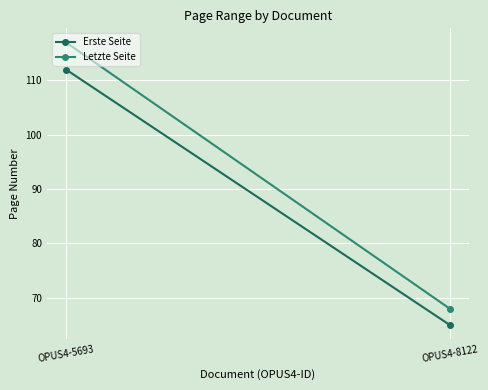

True or false: Letzte Seite has a value of 117 at OPUS4-5693.

True